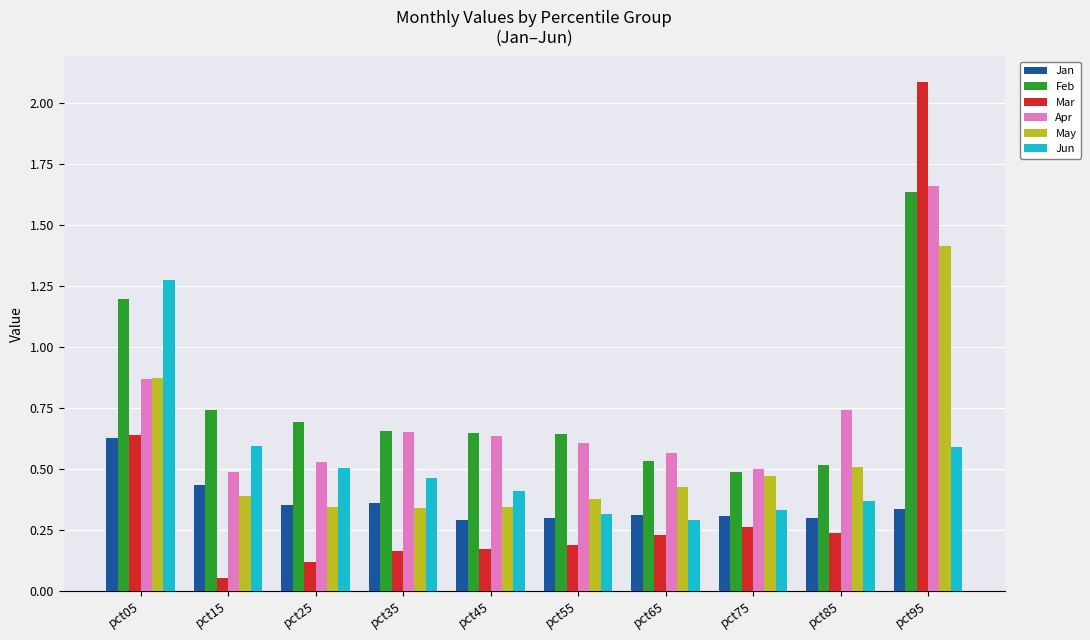

What is the difference between the Apr values at pct45 and pct95?

1.0